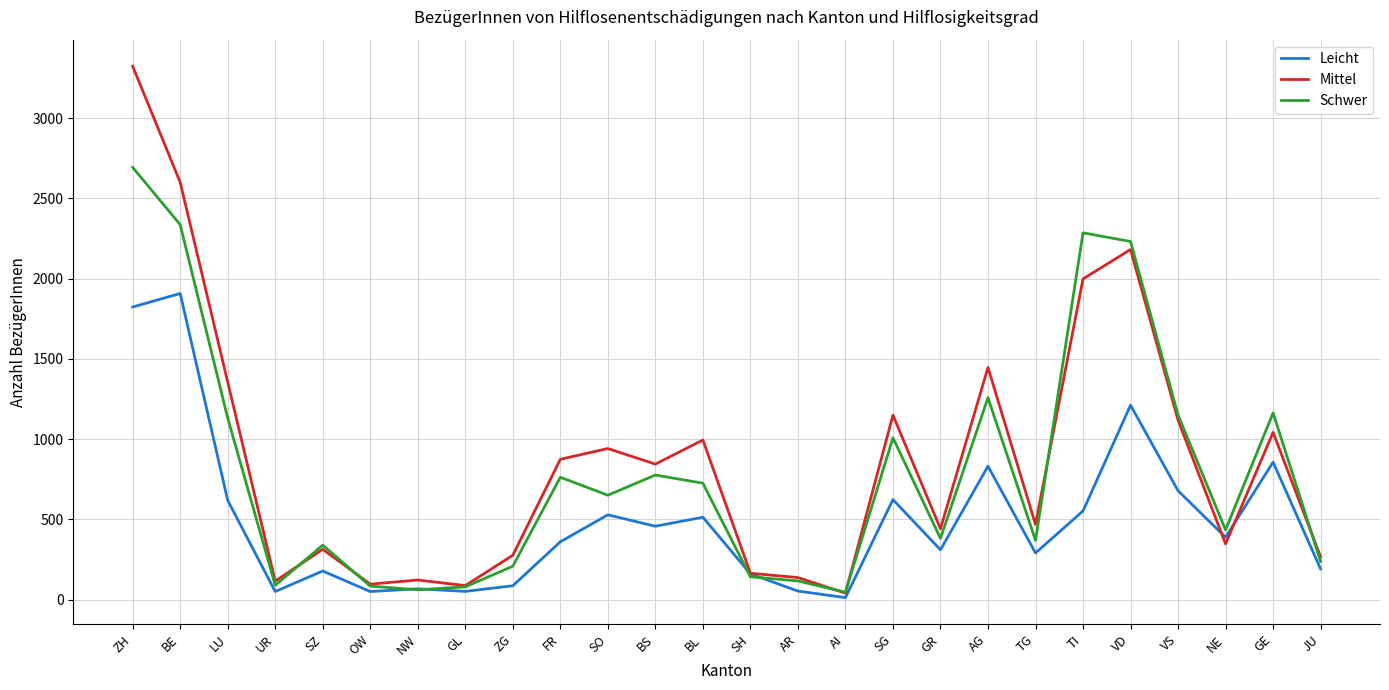

True or false: Leicht has a value of 687 at NE.

False